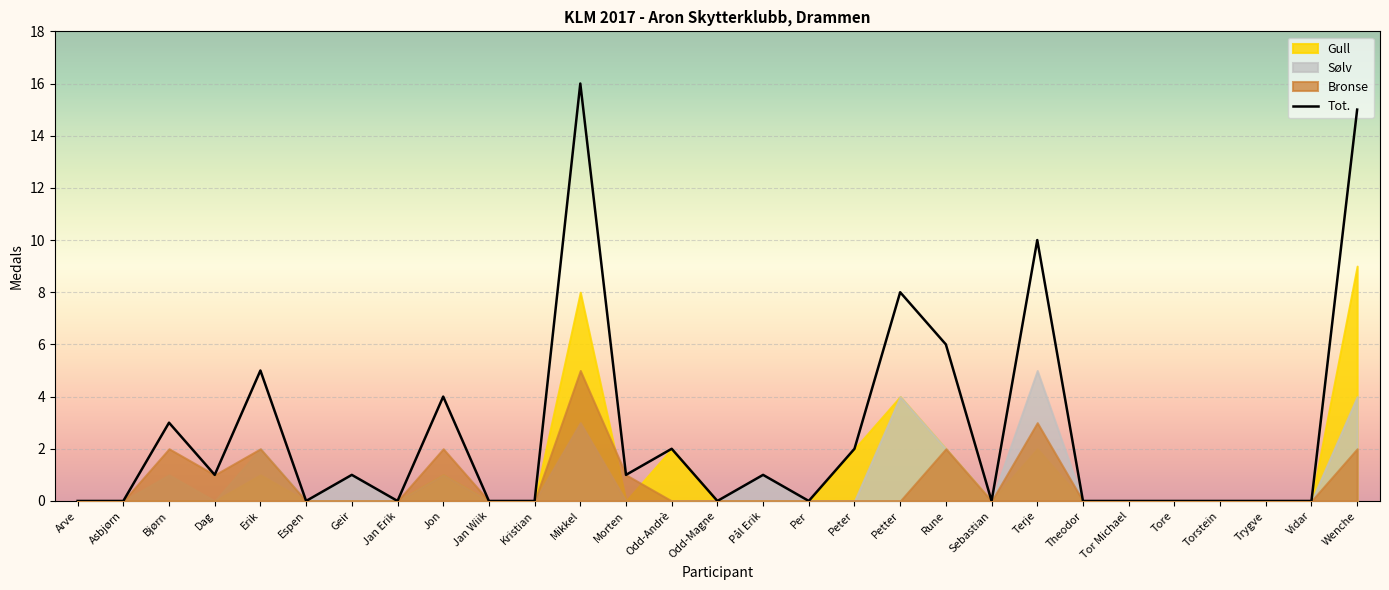

At which label is Gull closest to 4?

Petter